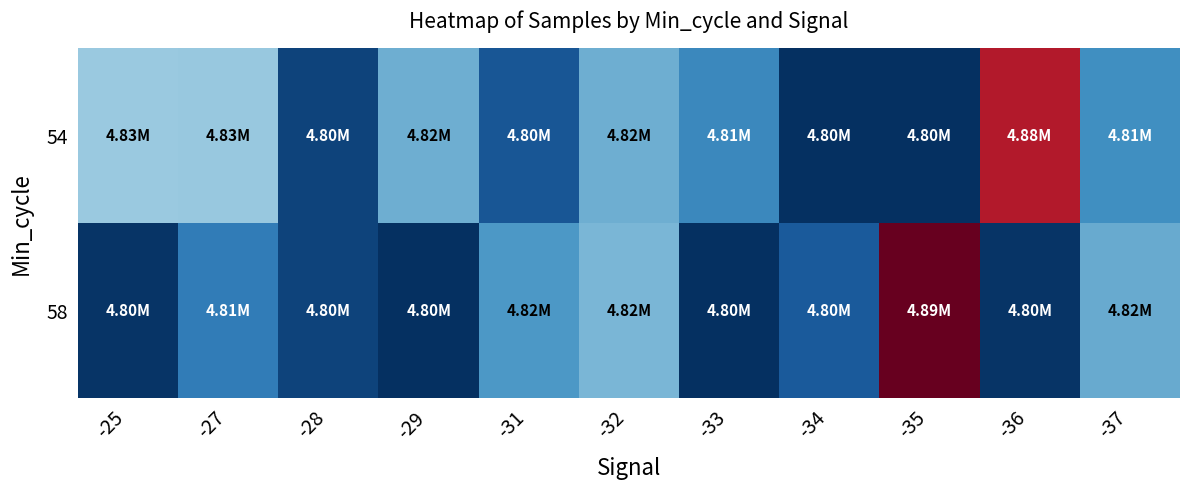

How many distinct data groups are displayed?

2